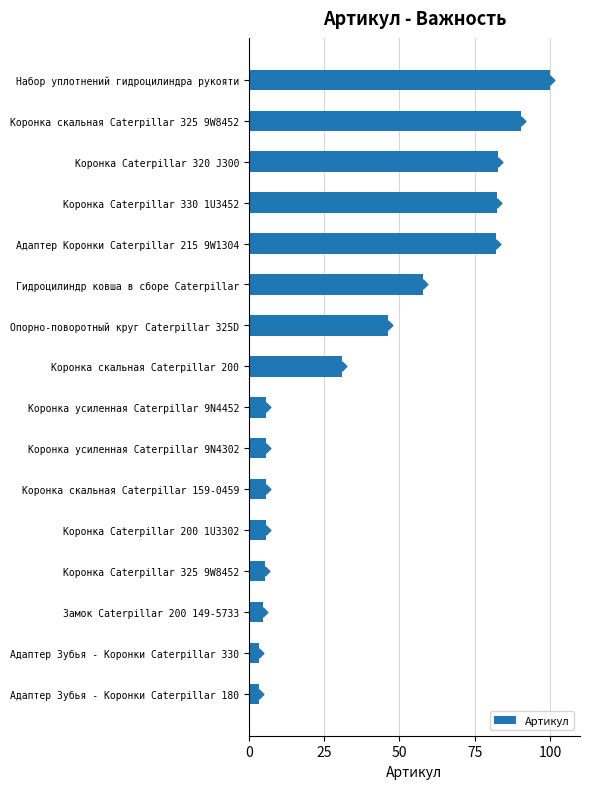

What is the sum of the Артикул values at Коронка скальная Caterpillar 200 and Коронка усиленная Caterpillar 9N4452?

36.8